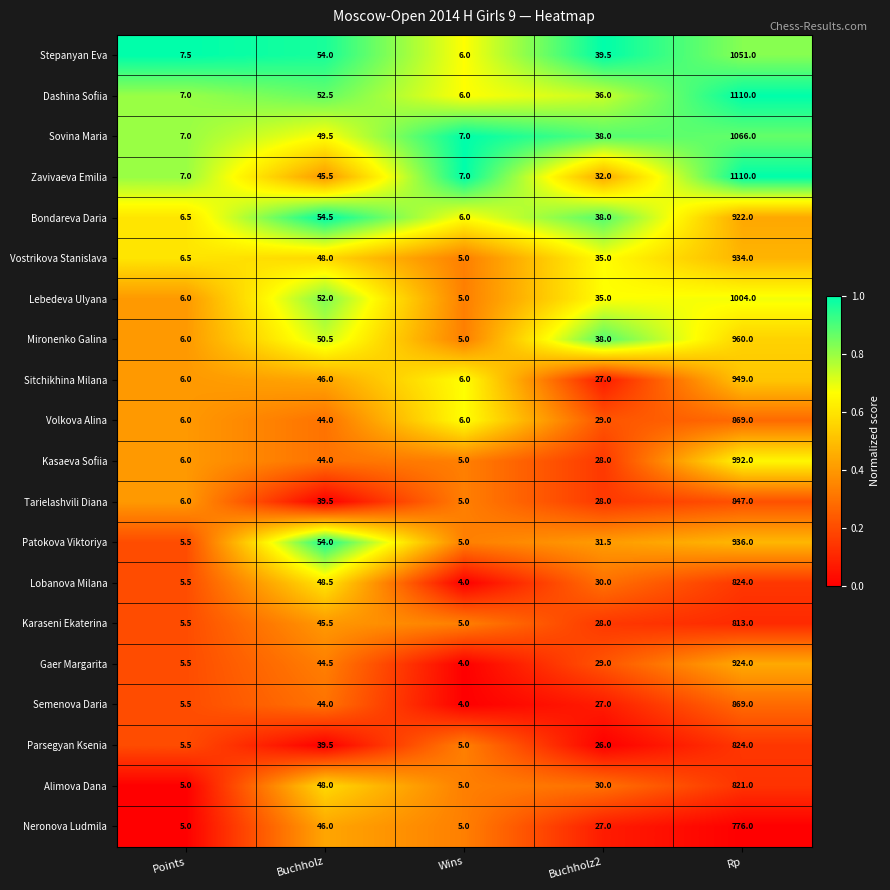

Is it true that Sitchikhina Milana equals 6.0 at Wins?

True